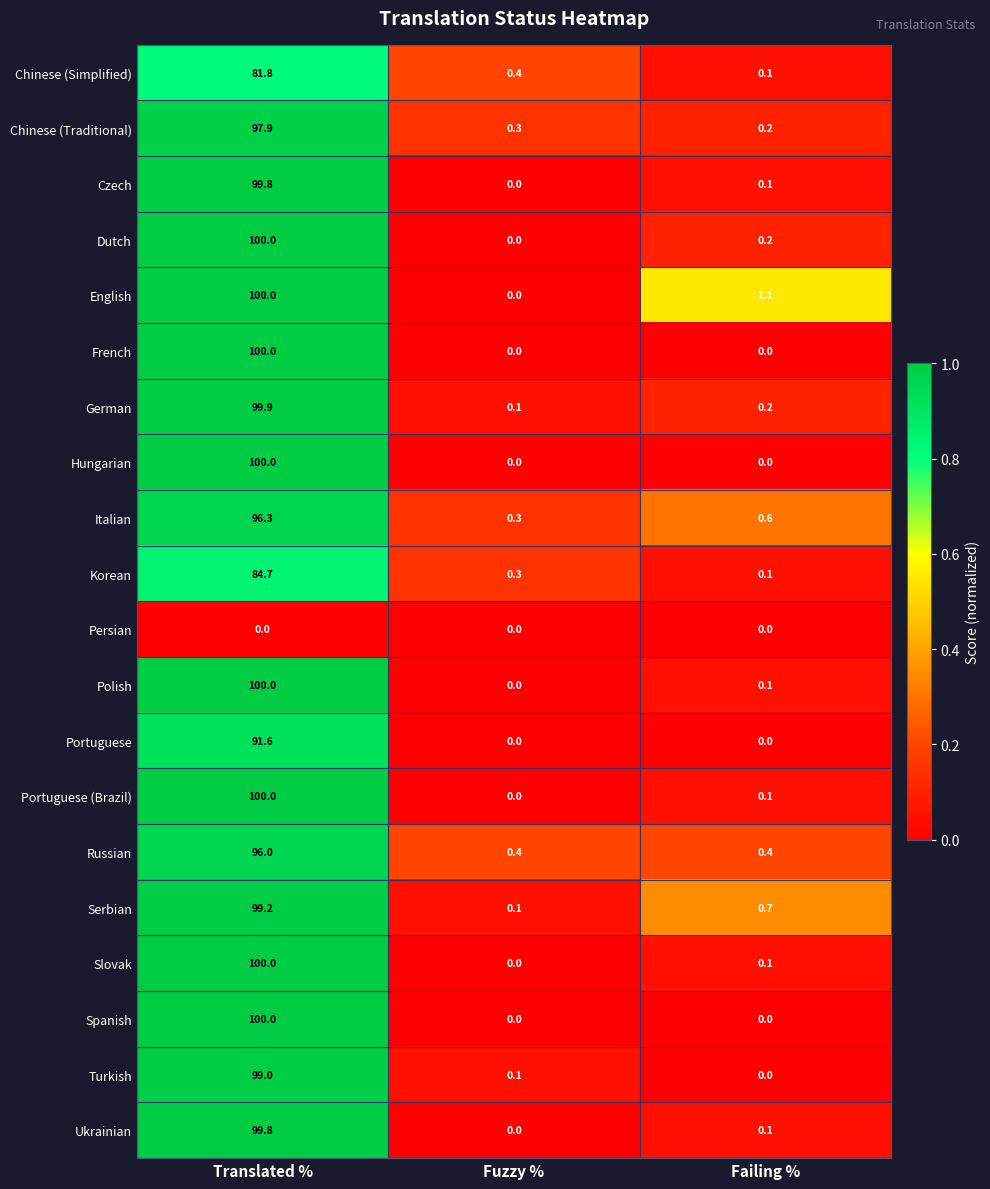

At how many categories does at least one series exceed 0?

3